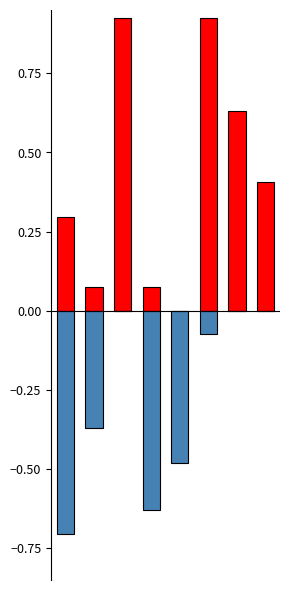

Between 4 and 6, which series saw the biggest shift?

Score 1